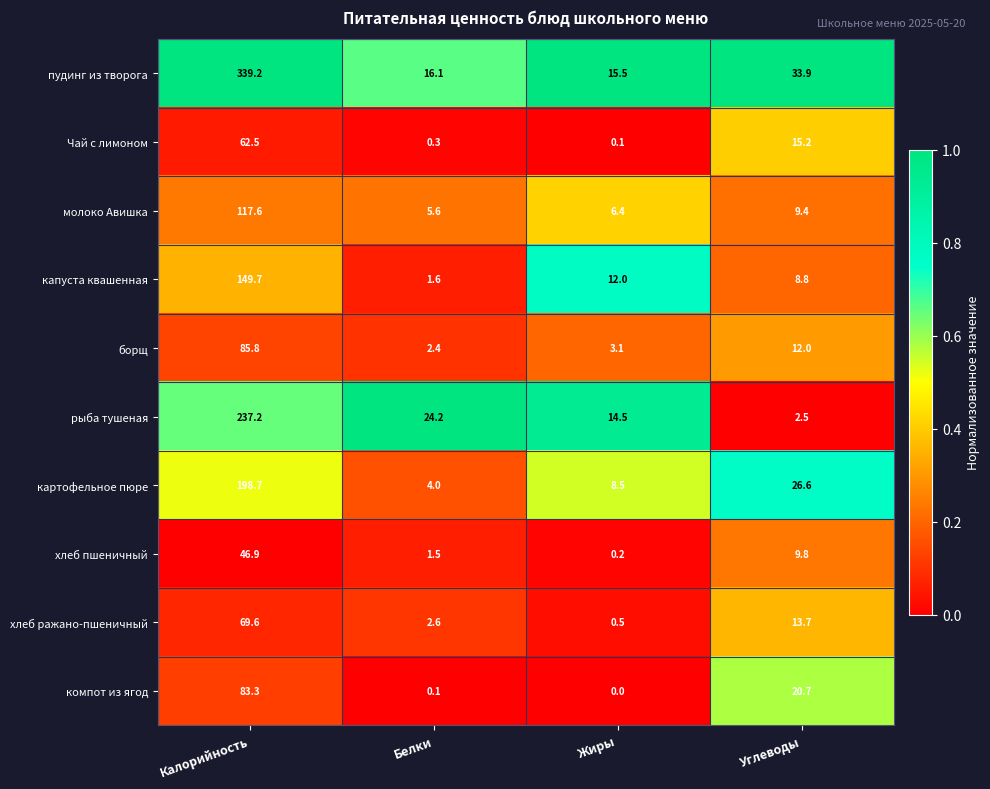

What is the total value across all series at Калорийность?

1390.5